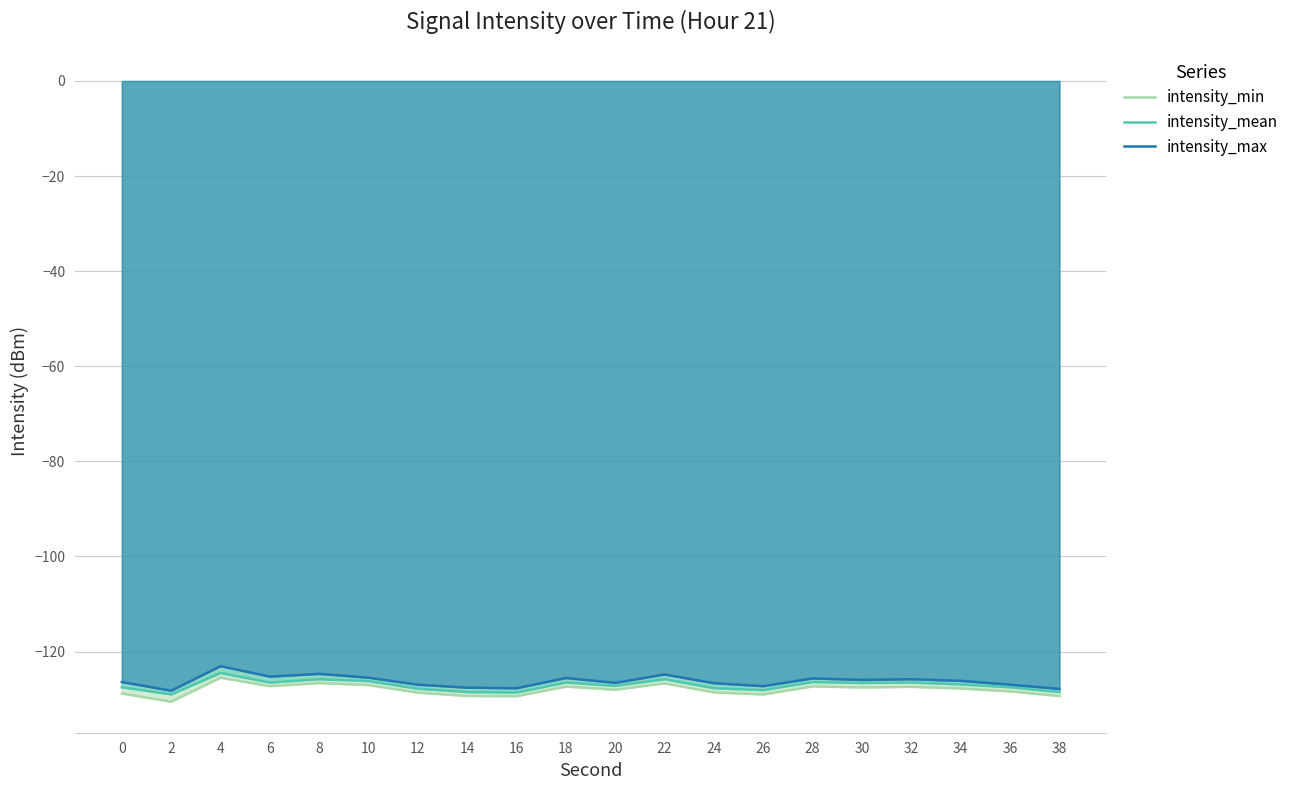

How many lines are shown in the chart?

3